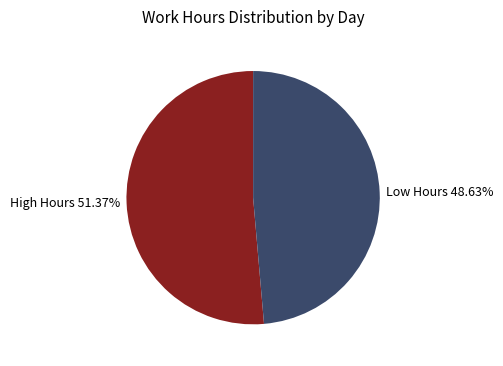

Is the sum of Low Hours 48.63% and High Hours 51.37% greater than half?

Yes